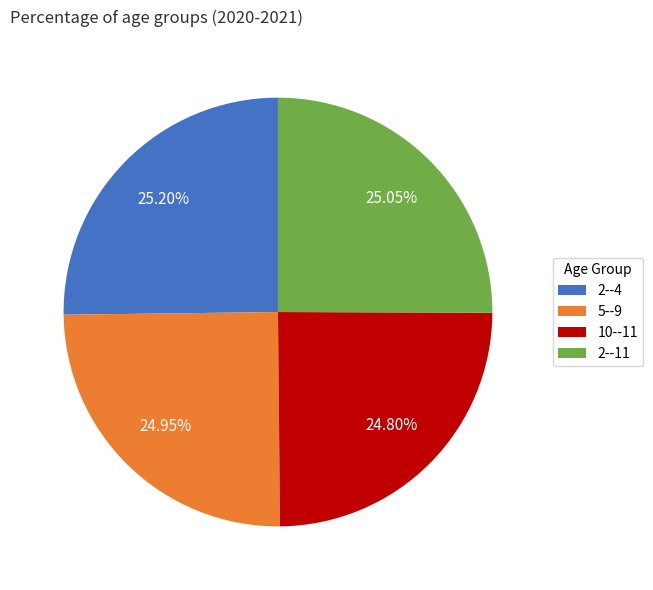

Does 2--4 account for over 50% of the chart?

No